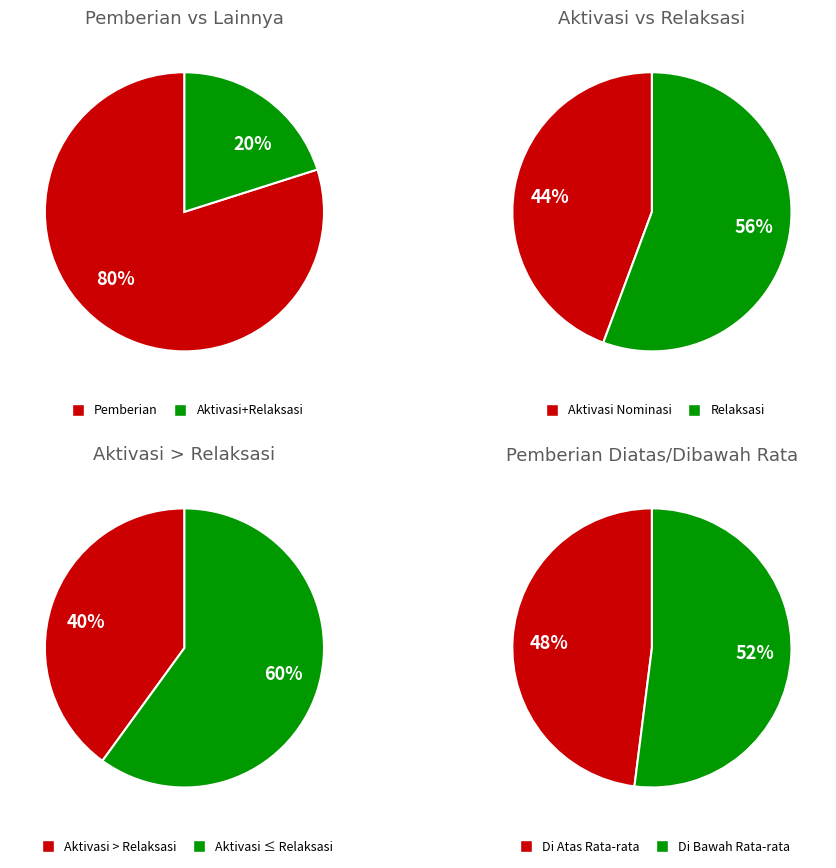

Which series has the largest range (max minus min)?

Pemberian